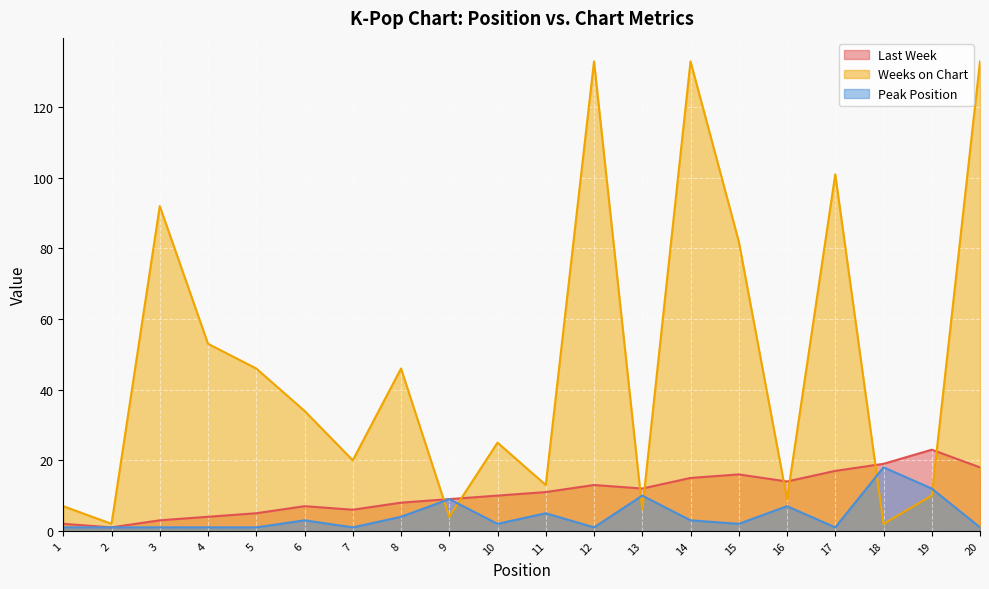

Read the Last Week value at 7, to the nearest 10.

10